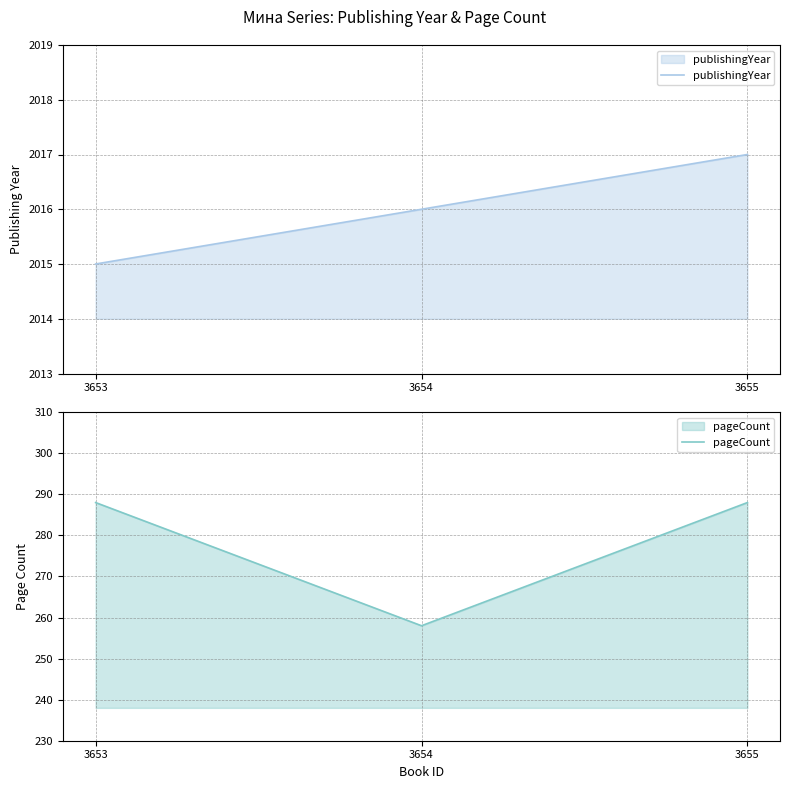

At which label is publishingYear closest to 2016?

3654